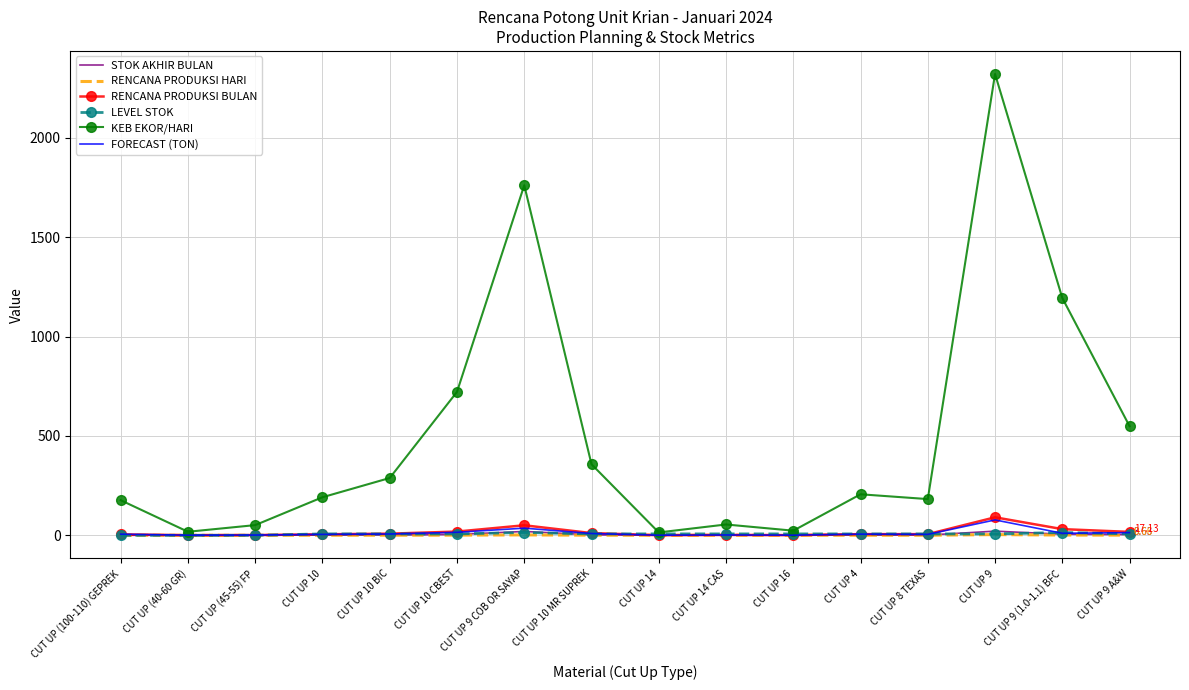

Which series has the widest spread of values?

KEB EKOR/HARI